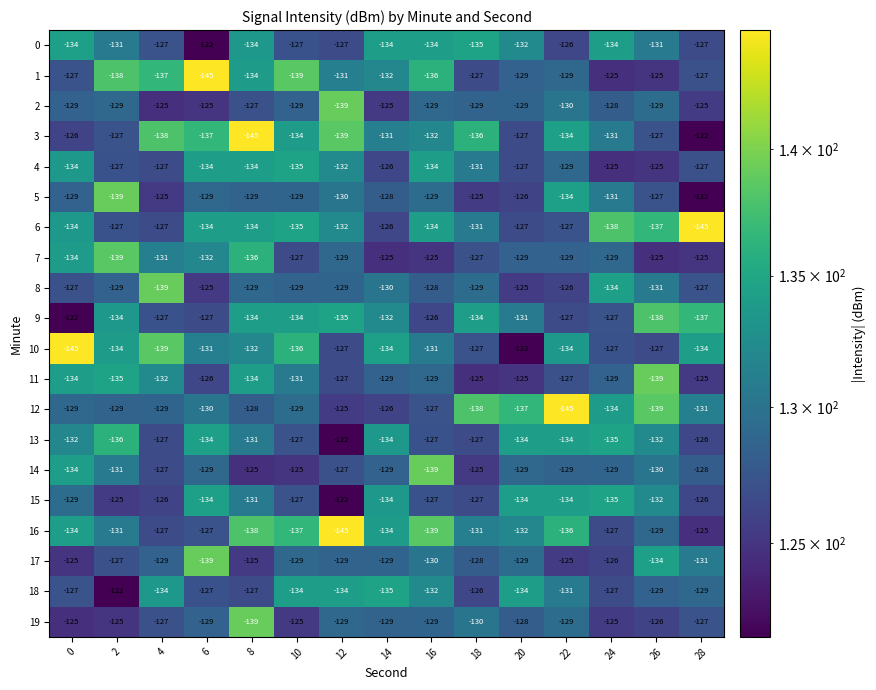

The value of 17 at 26 is -65. True or false?

False